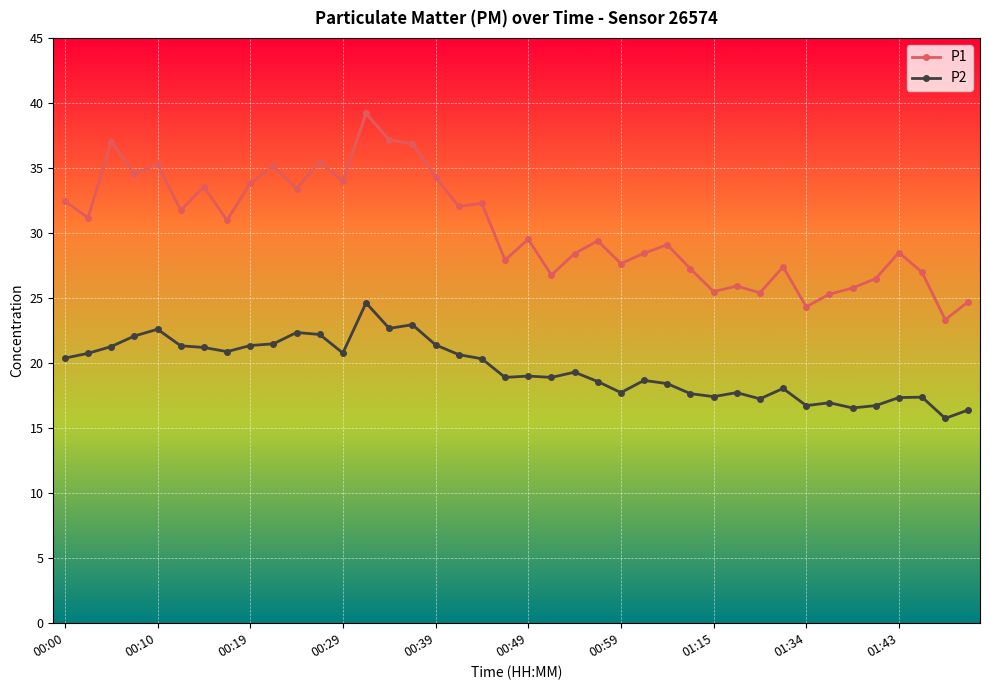

True or false: P2 has more than 1 points higher than both neighbors.

True